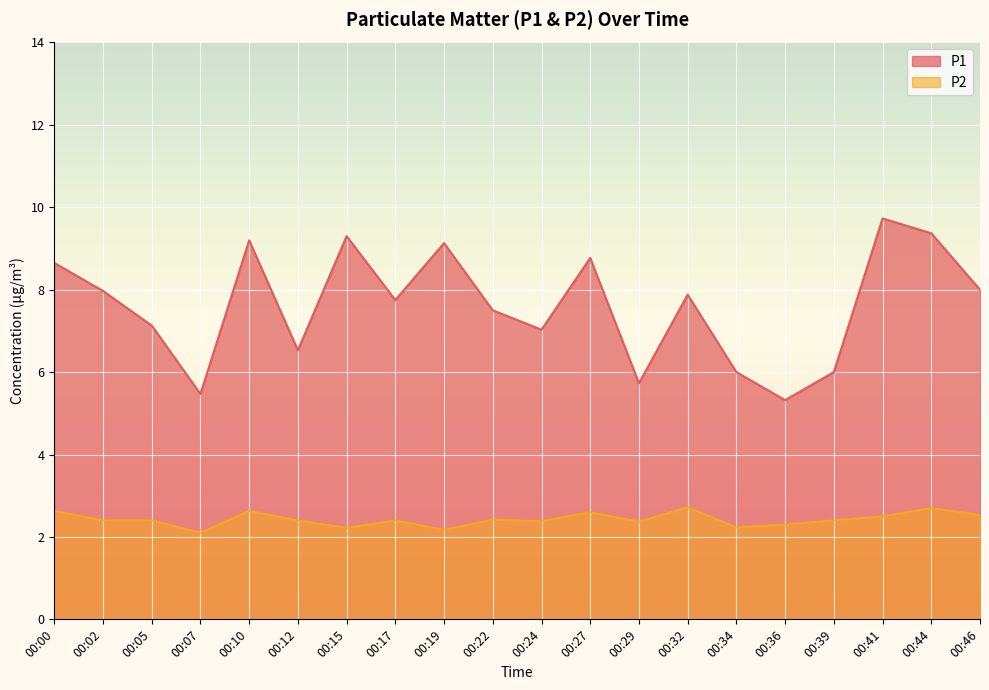

What is the difference between the second highest and minimum values in the P2 series?

0.6